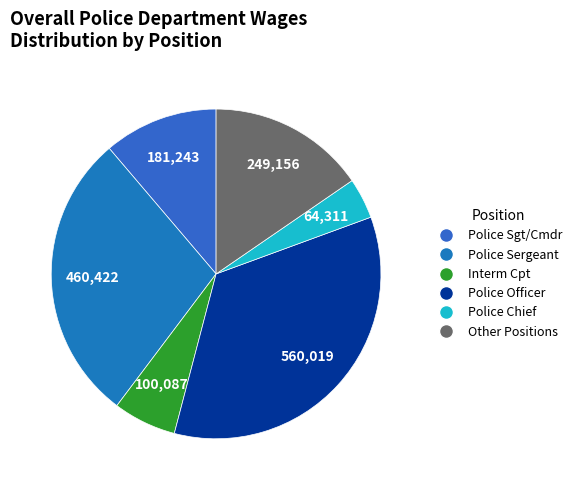

How many segments does this pie chart have?

6